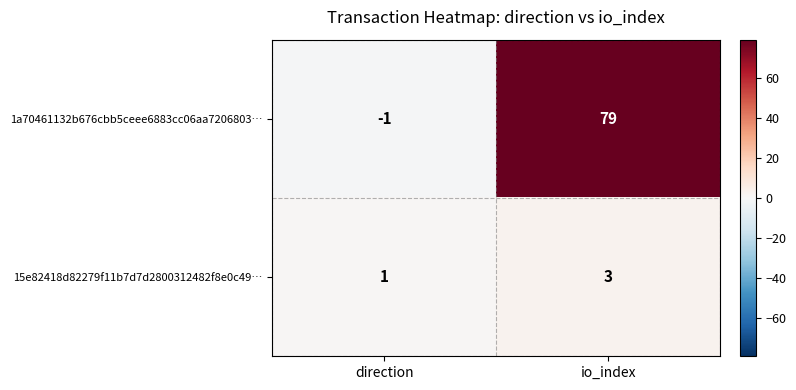

Reading right to left, transcribe all the data shown in this chart.

1a70461132b676cbb5ceee6883cc06aa7206803…: io_index=79	direction=-1
15e82418d82279f11b7d7d2800312482f8e0c49…: io_index=3	direction=1